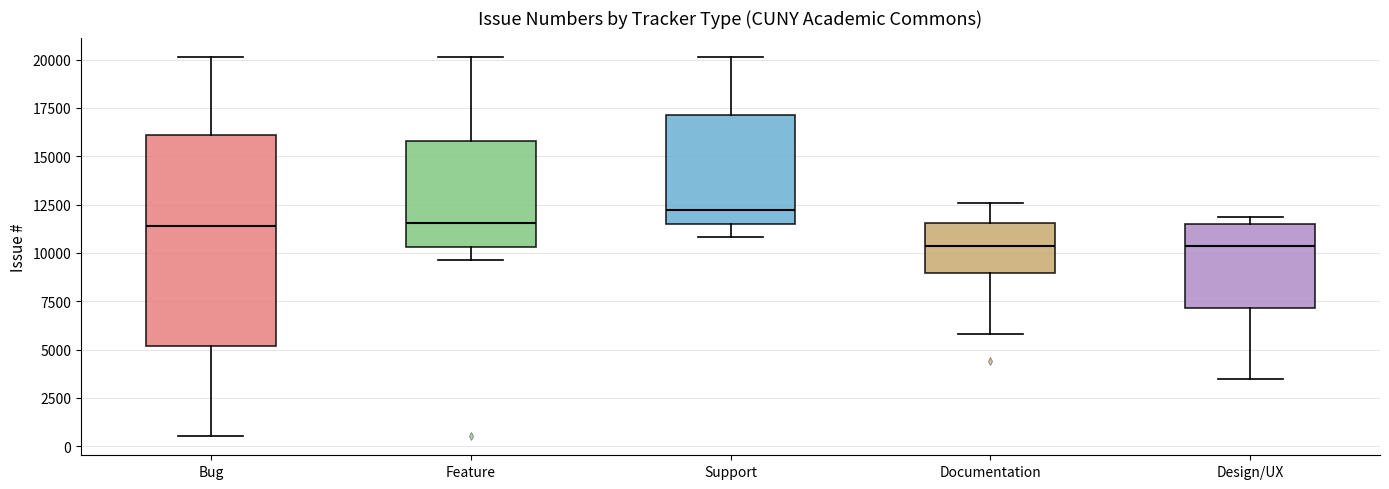

Where does the median line of the box for Design/UX sit on the y-axis? The values are not printed on the chart, so give them approximately, as read against the axis.

10500